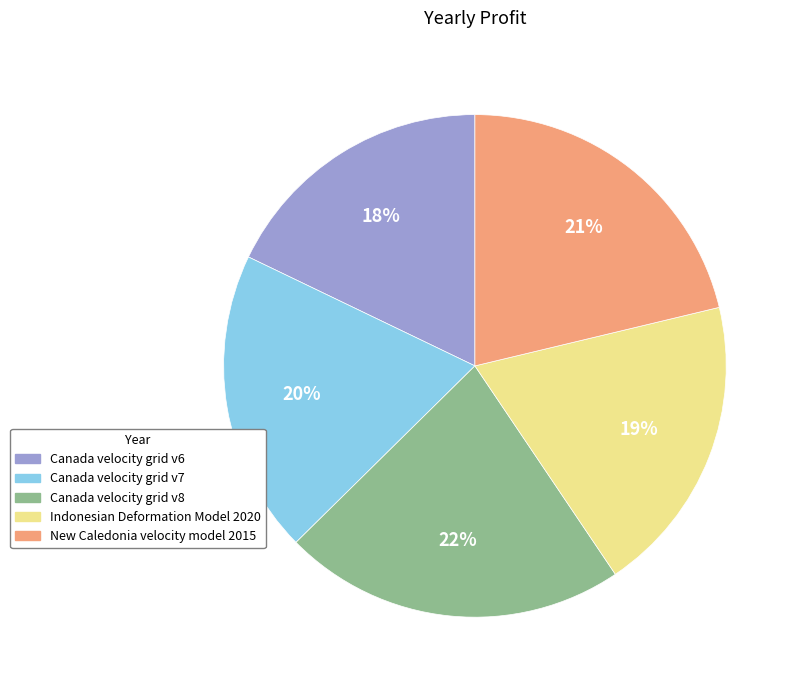

What is the largest slice in the pie chart?

Canada velocity grid v8